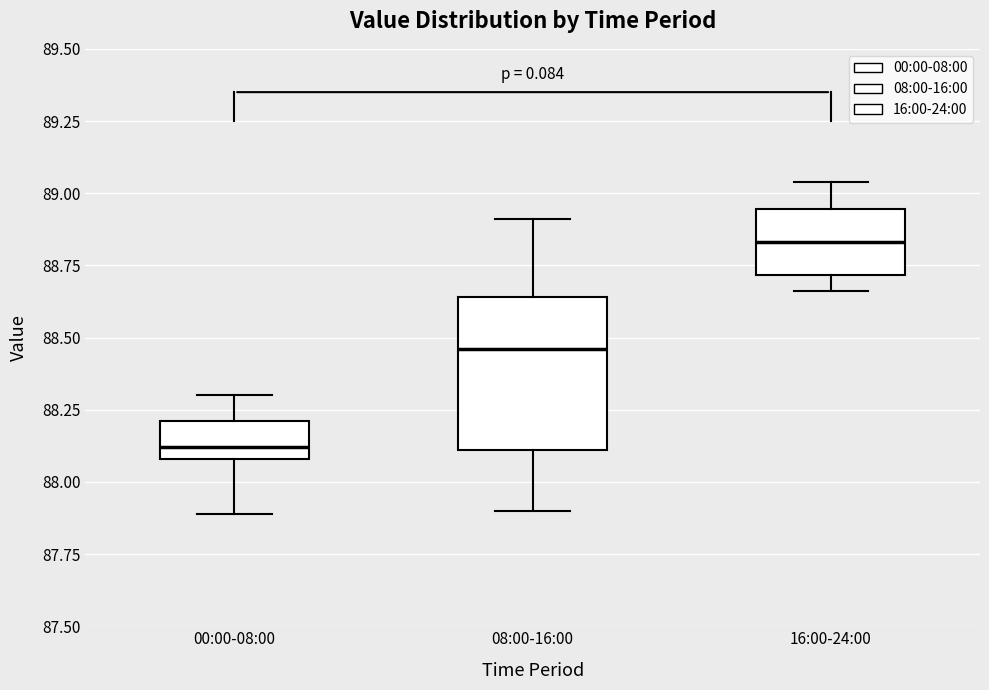

Where does the upper whisker of the box for 08:00-16:00 end on the y-axis? The values are not printed on the chart, so give them approximately, as read against the axis.

88.90